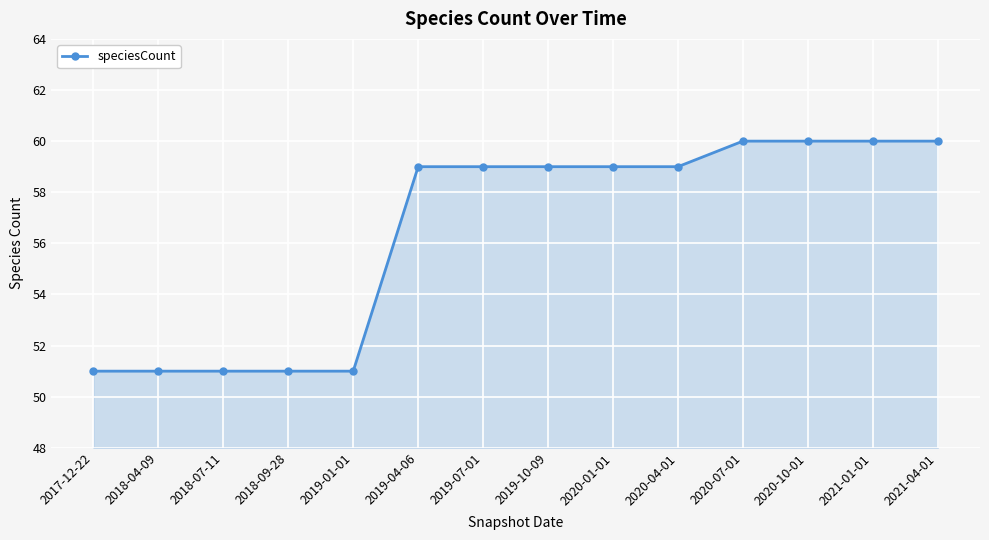

What is the maximum value shown in the chart?

60